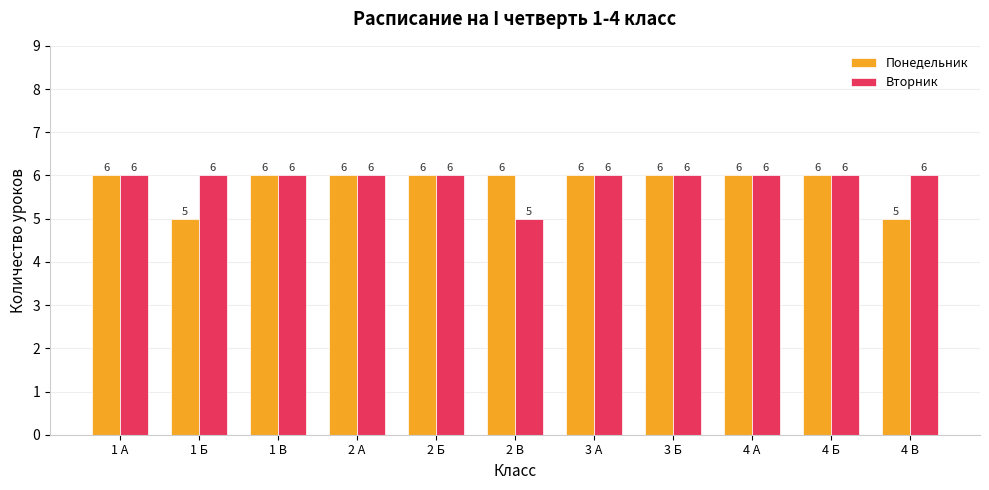

List the series in order of their overall mean, lowest first.

Понедельник, Вторник